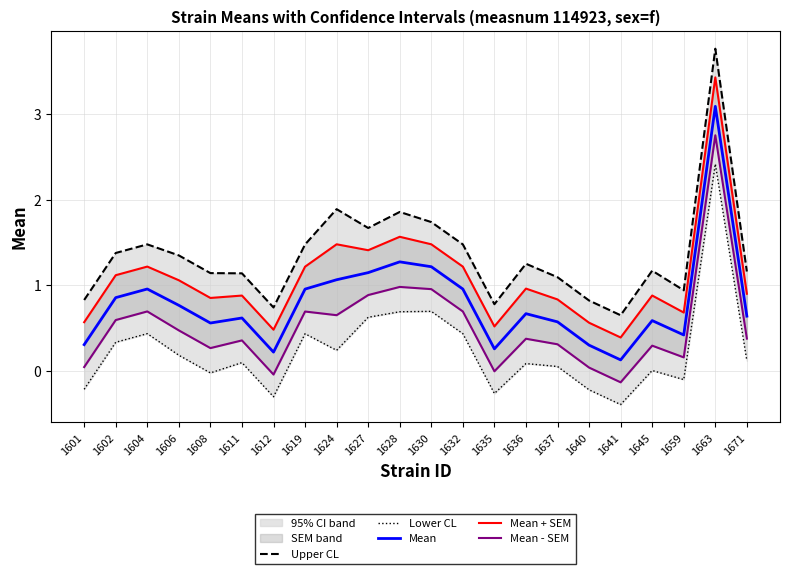

True or false: Lower CL has more than 0 interior local peaks.

True